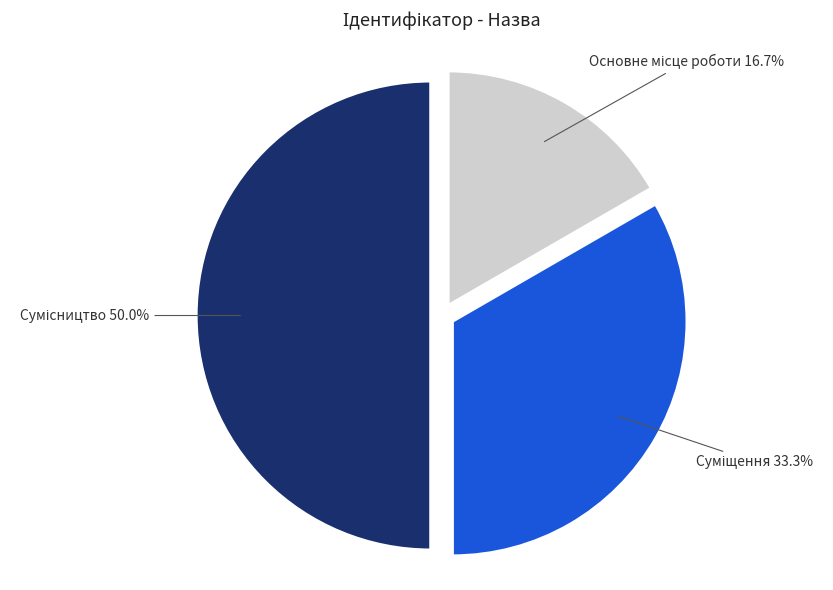

Does Основне місце роботи represent more than half of the total?

No